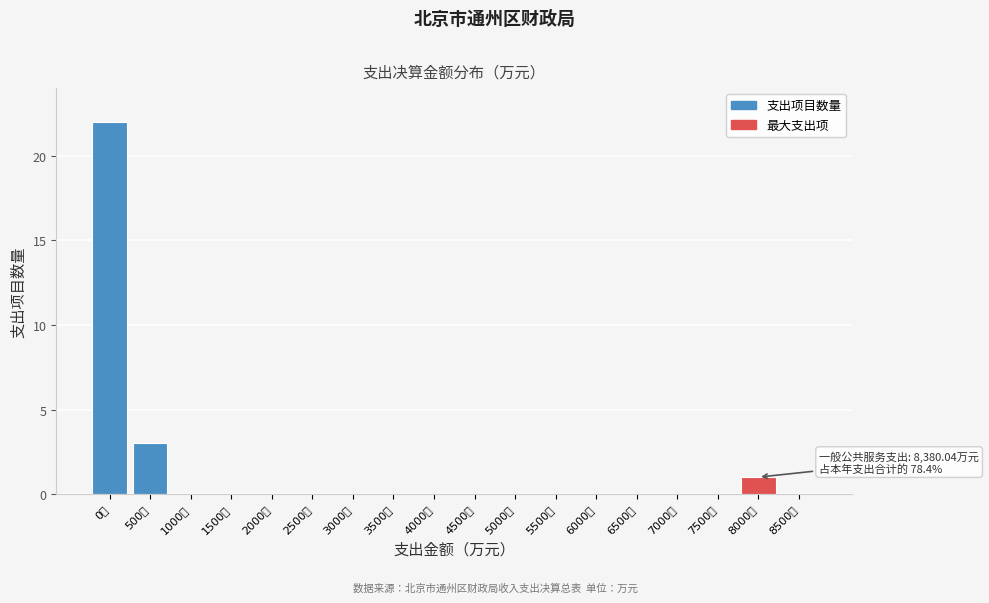

Reading left to right, transcribe all the data shown in this chart.

0万=22	500万=3	1000万=0	1500万=0	2000万=0	2500万=0	3000万=0	3500万=0	4000万=0	4500万=0	5000万=0	5500万=0	6000万=0	6500万=0	7000万=0	7500万=0	8000万=1	8500万=0